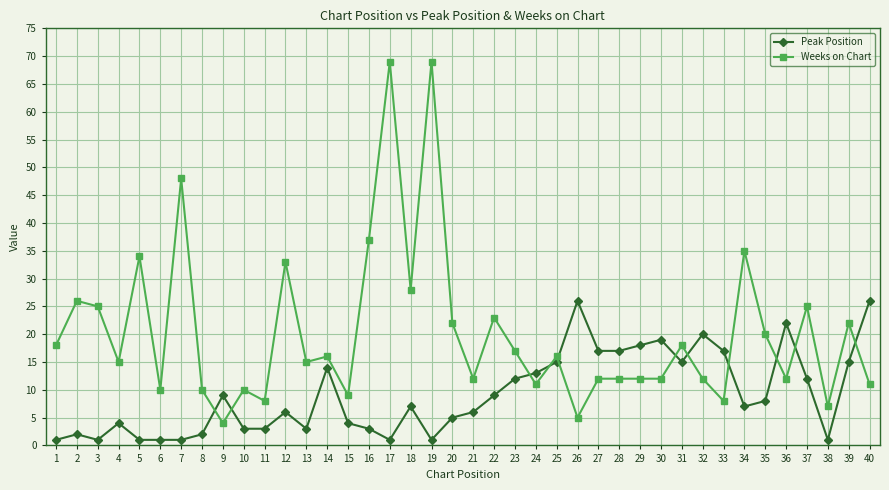

List the series in order of their peak value, highest first.

Weeks on Chart, Peak Position